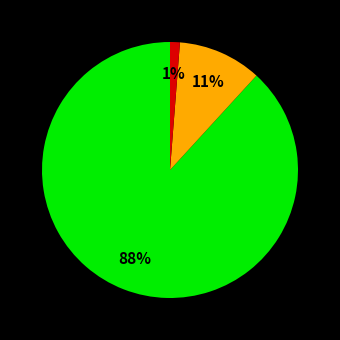

To the nearest percent, what is the average slice percentage?

33%